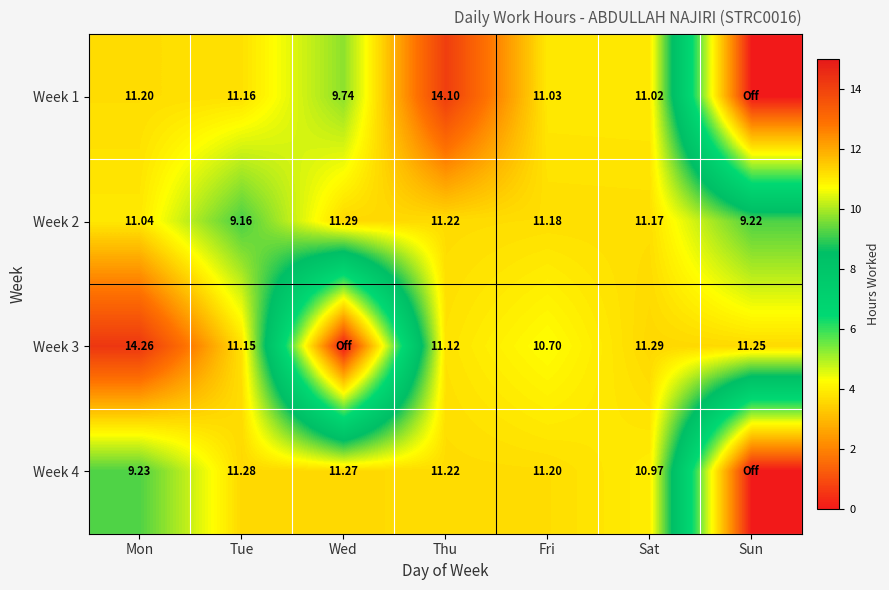

Where does the Week 2 series first go above 11?

Mon